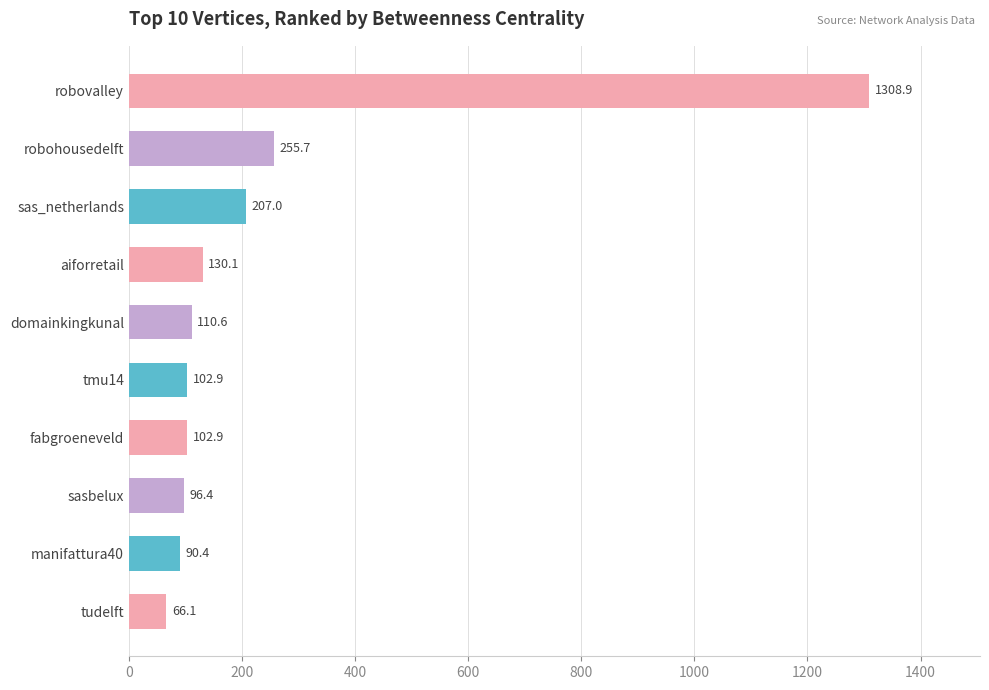

Are the bars horizontal?

Yes